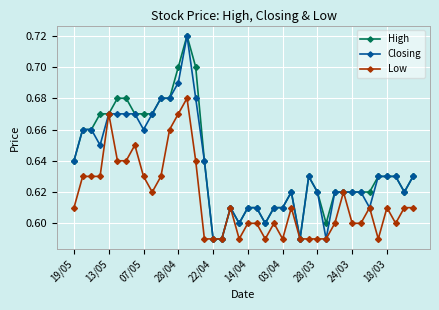

At how many categories does at least one series exceed 0?

40